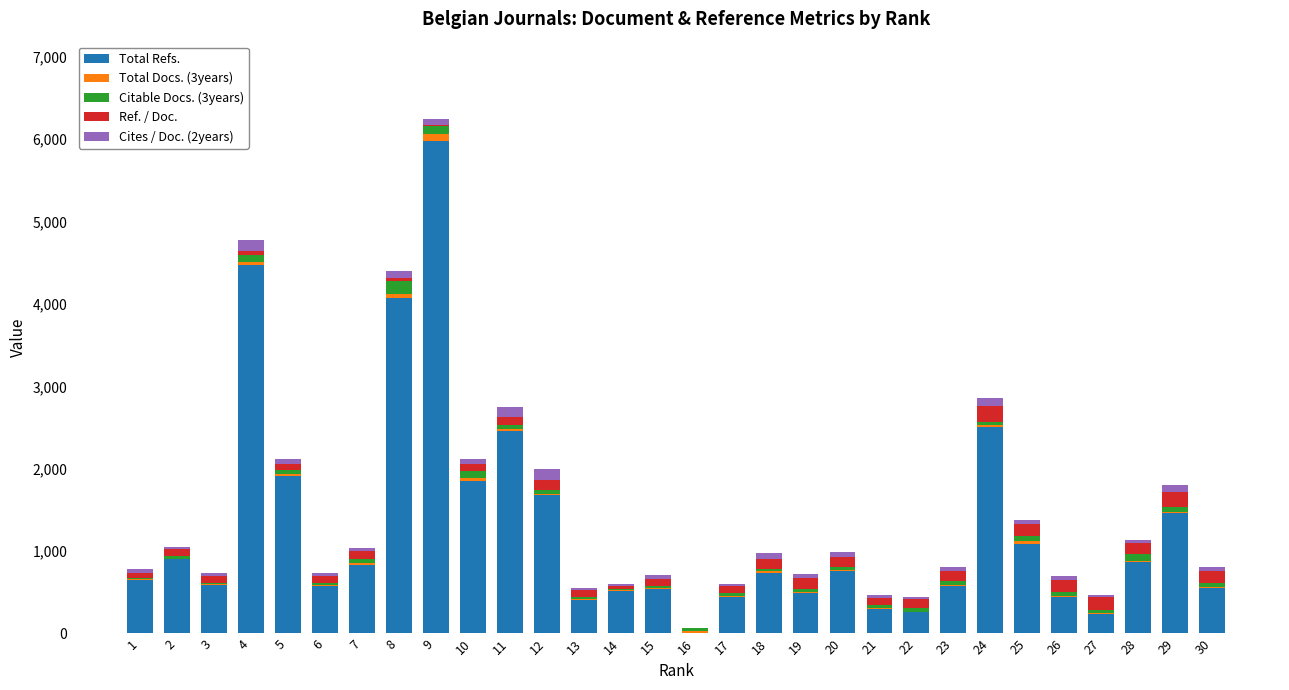

At which category is the sum across all series the highest?

9